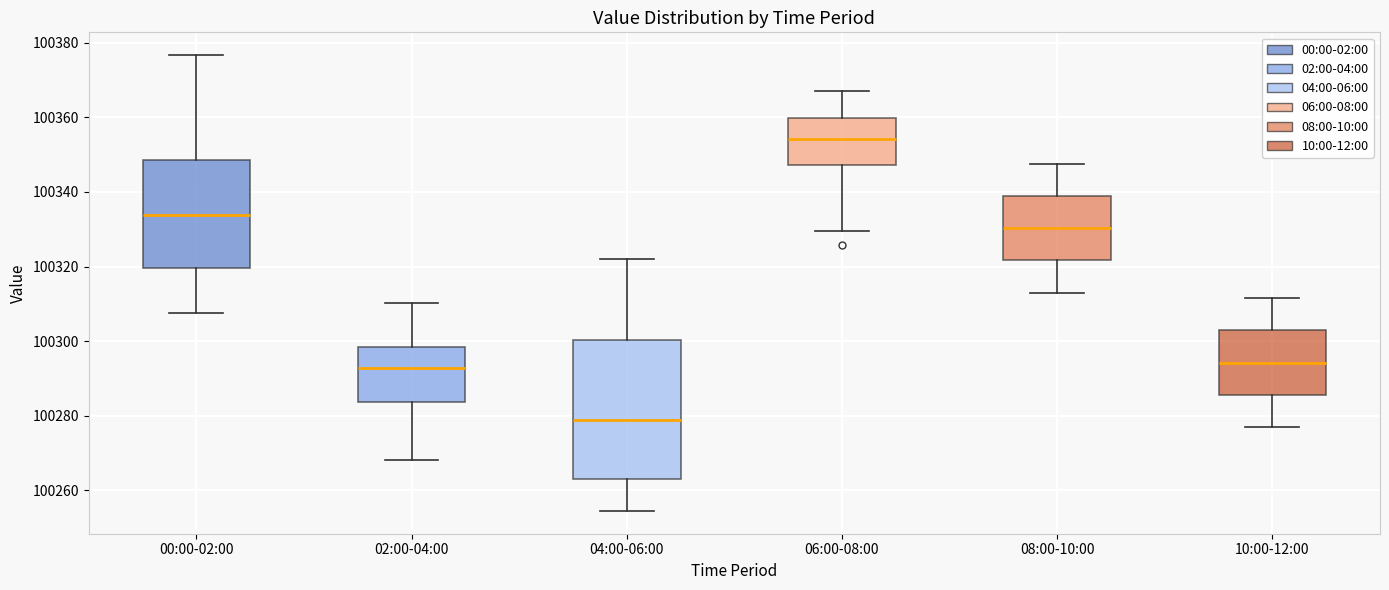

Reading left to right, transcribe this box plot: for each box, give where its median line is, the range the box spans, and where its two whiskers end, as read against the y-axis. The values are not printed on the chart, so give them approximately, as read against the axis.

00:00-02:00: median 100334, box 100320 to 100348, whiskers 100308 to 100376
02:00-04:00: median 100292, box 100284 to 100298, whiskers 100268 to 100310
04:00-06:00: median 100278, box 100264 to 100300, whiskers 100254 to 100322
06:00-08:00: median 100354, box 100348 to 100360, whiskers 100330 to 100368
08:00-10:00: median 100330, box 100322 to 100338, whiskers 100314 to 100348
10:00-12:00: median 100294, box 100286 to 100302, whiskers 100278 to 100312